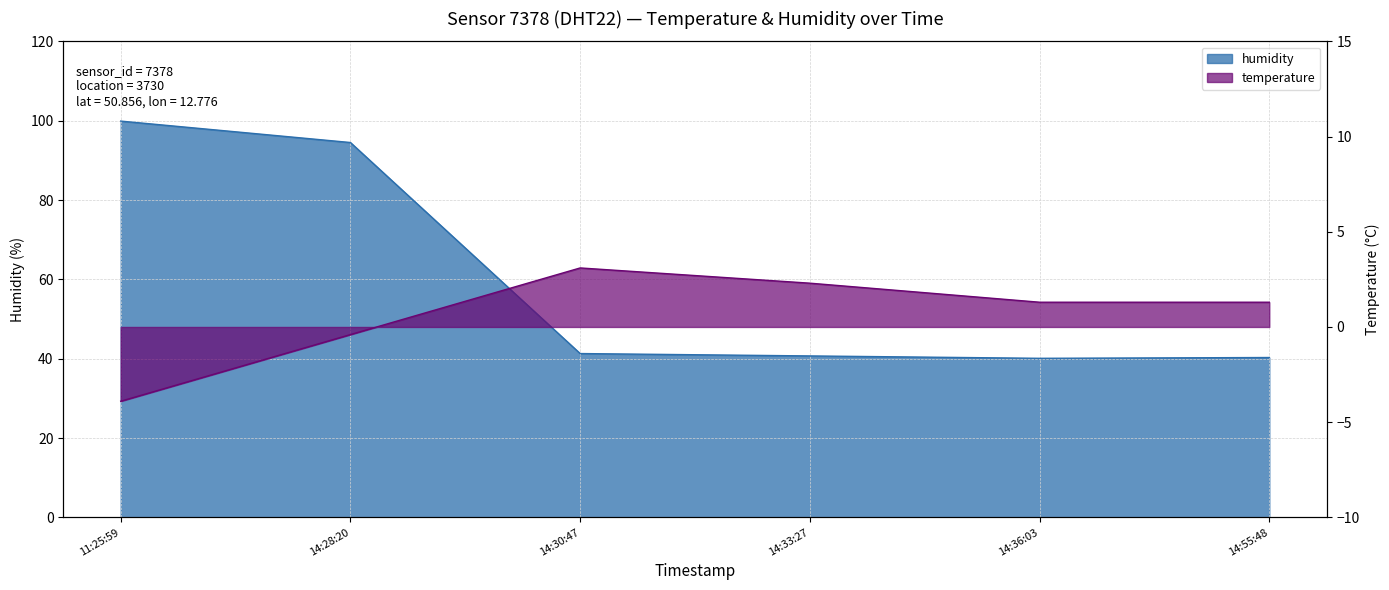

What is the greatest value displayed?

99.9